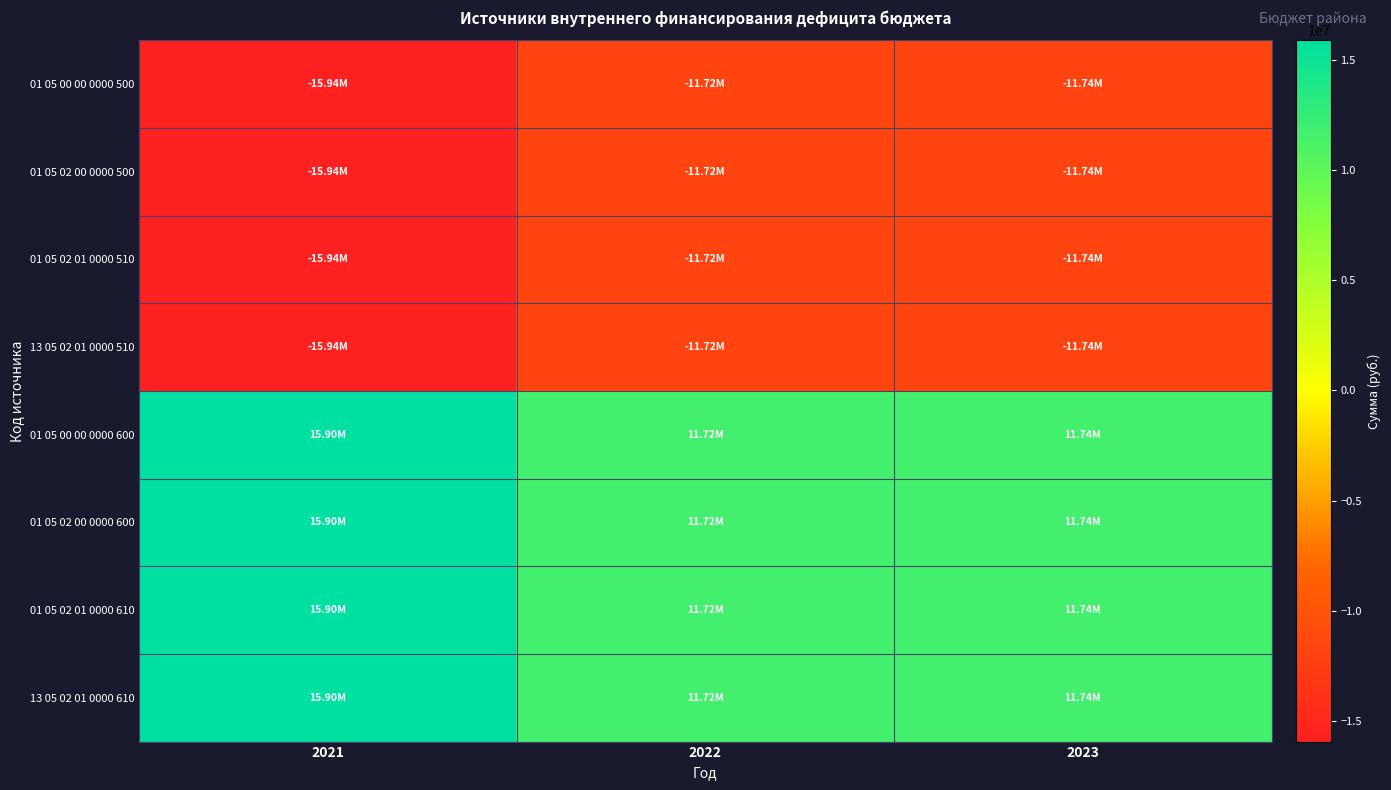

What is the minimum value shown in the chart?

-15942138.1